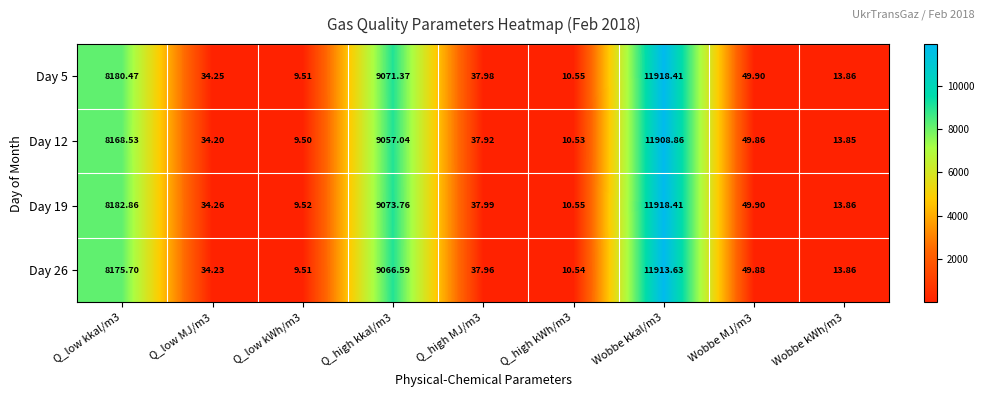

Which series has the largest range (max minus min)?

Day 5